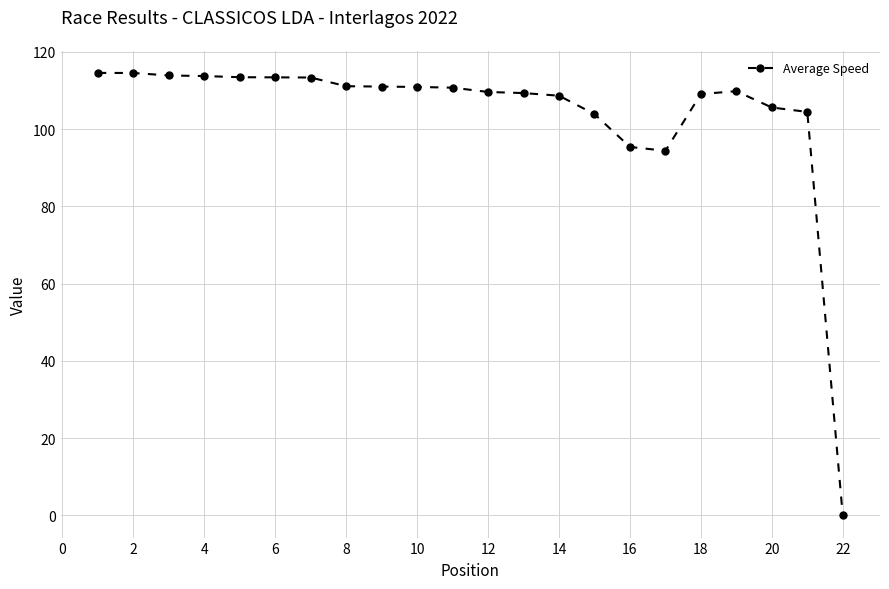

What is the value of the 19th point from the left?

109.8